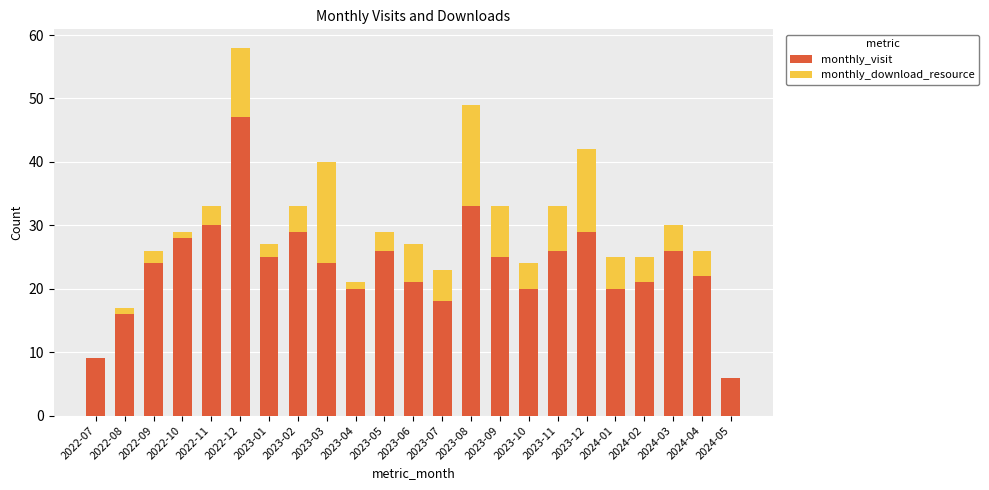

What is the sum of all monthly_visit values?

545